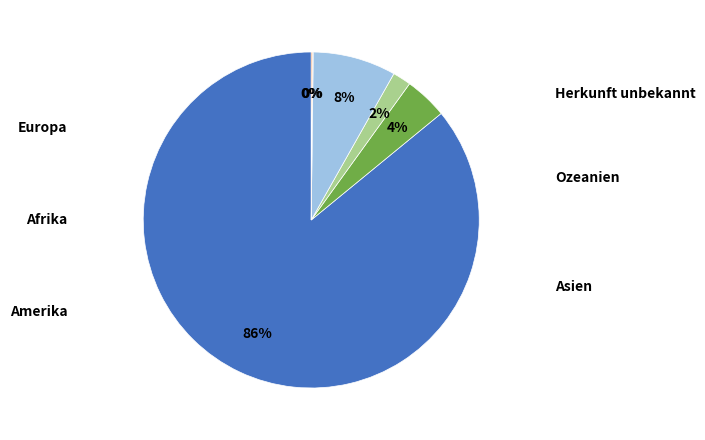

Is the sum of Afrika and Asien greater than half?

No